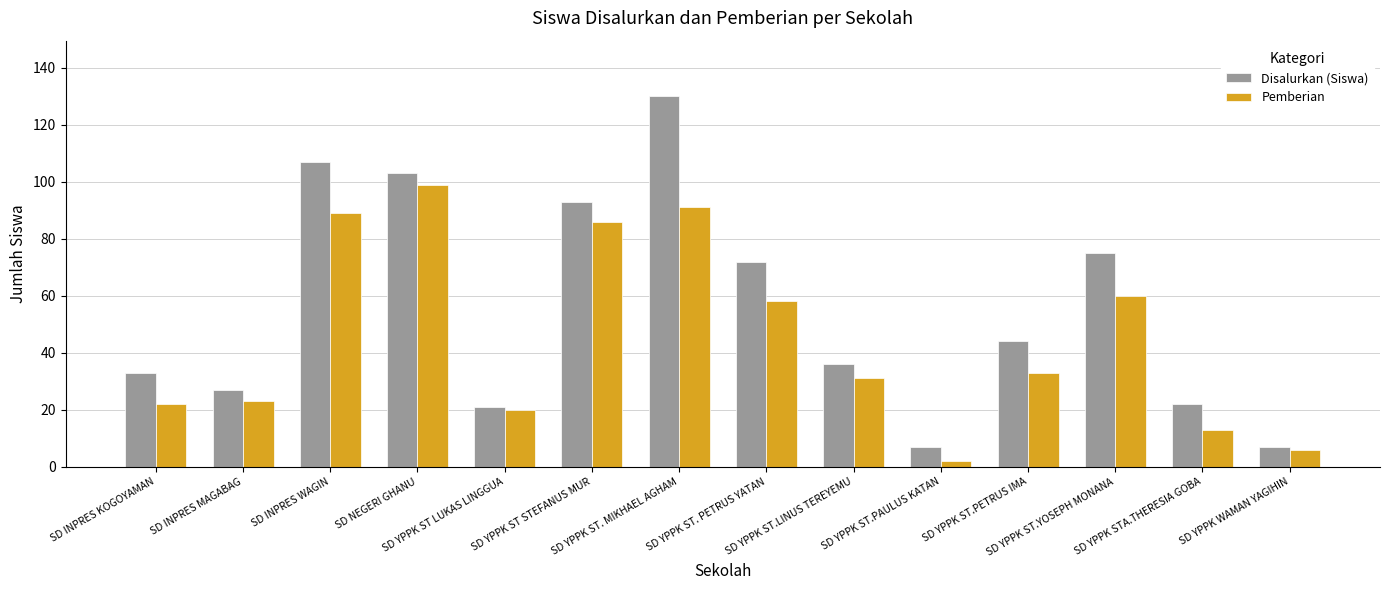

At which category is the sum across all series the highest?

SD YPPK ST. MIKHAEL AGHAM